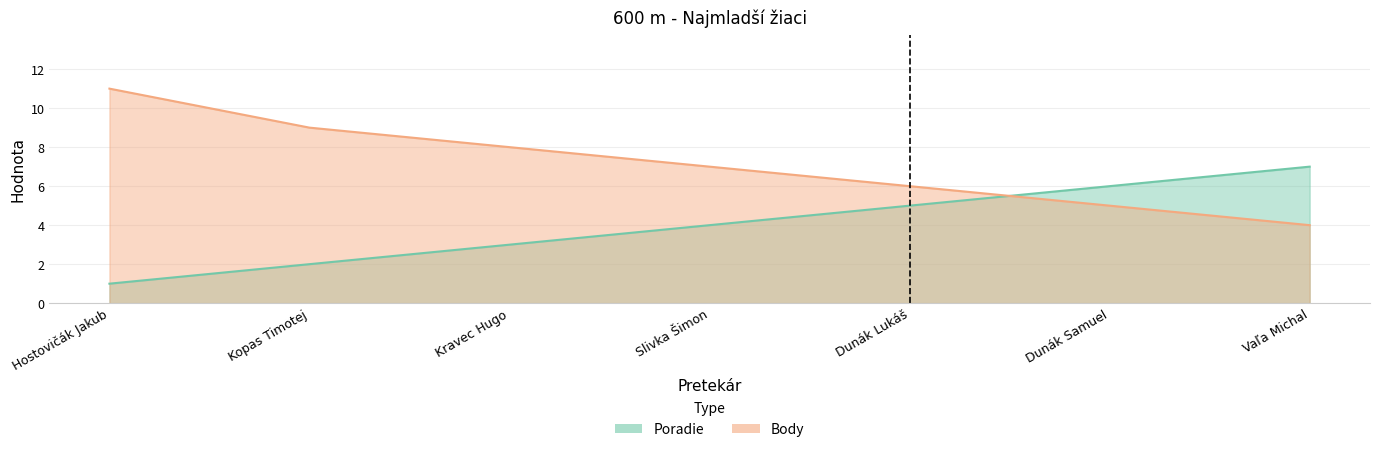

What position from the right is Kopas Timotej?

6